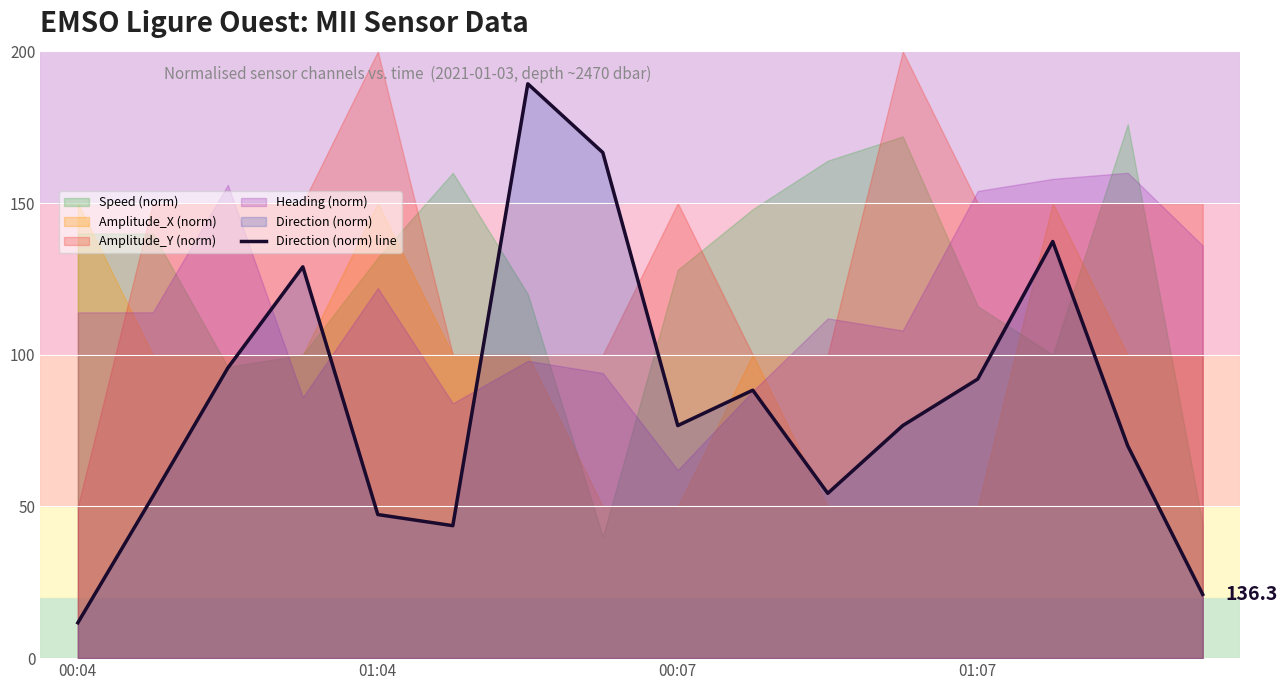

What is the difference between the maximum and minimum values?

177.7